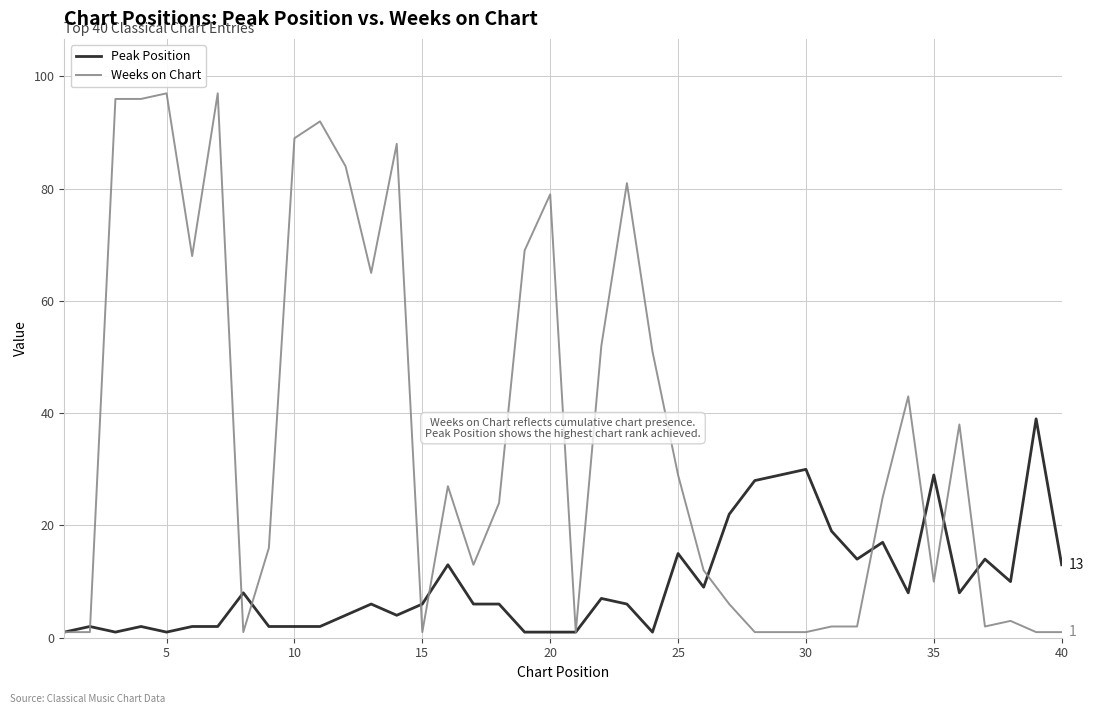

Rank the series by their average value, from highest to lowest.

Weeks on Chart, Peak Position